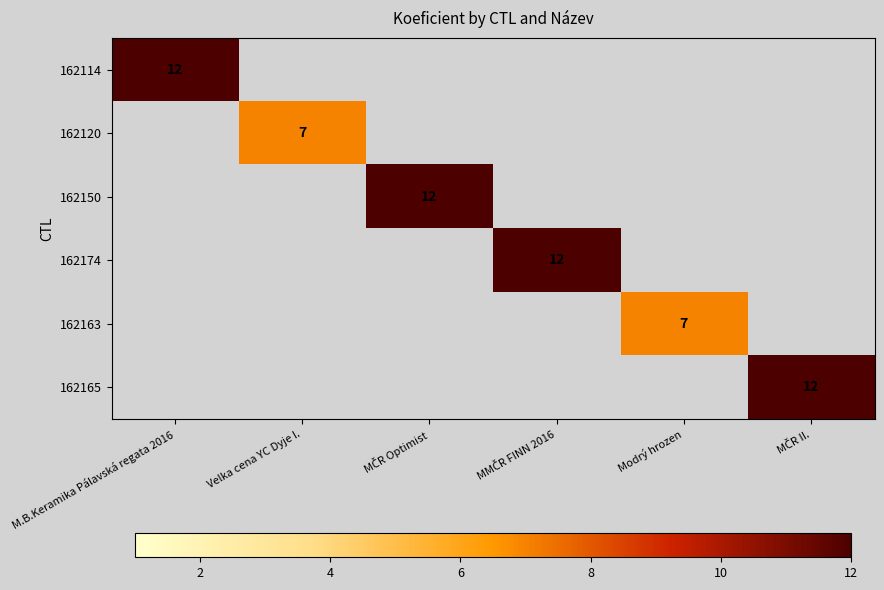

The value of 162163 at Modrý hrozen is 7. True or false?

True